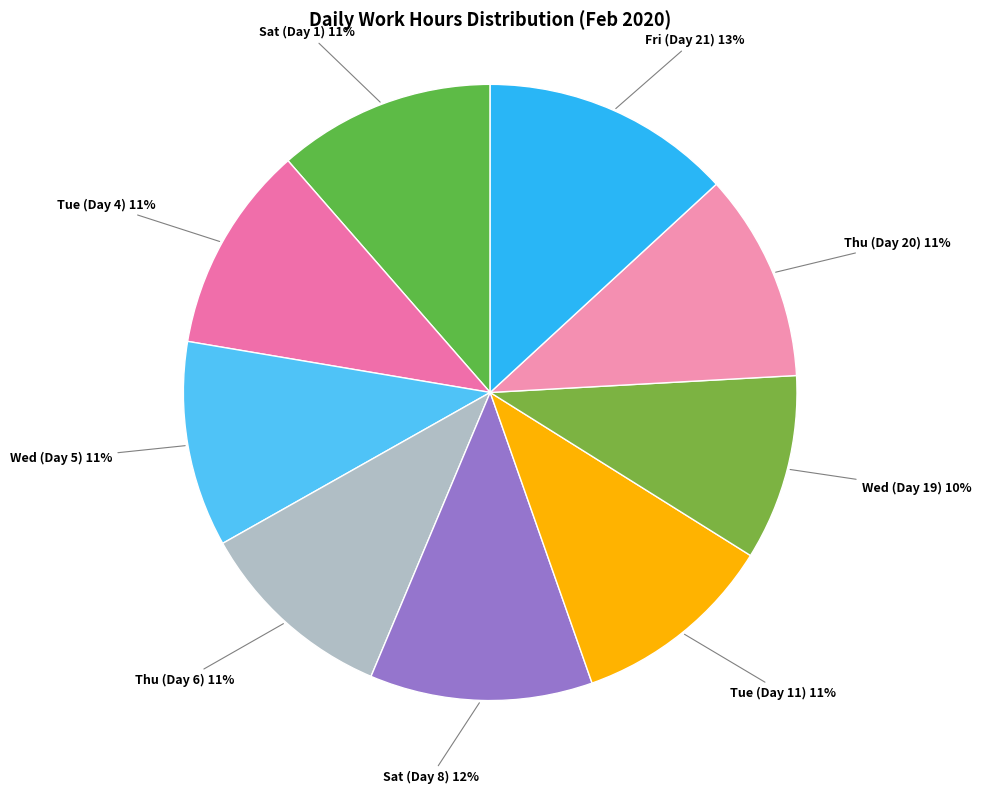

Do Wed (Day 19) and Fri (Day 21) together represent more than half of the pie?

No